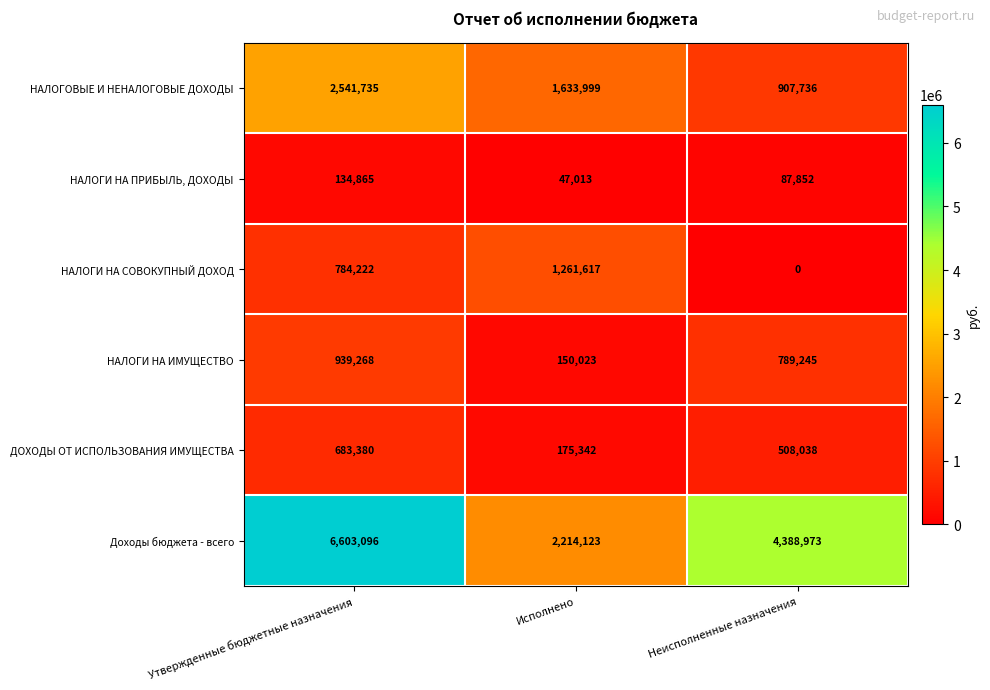

At which category is the sum across all series the highest?

Утвержденные бюджетные назначения